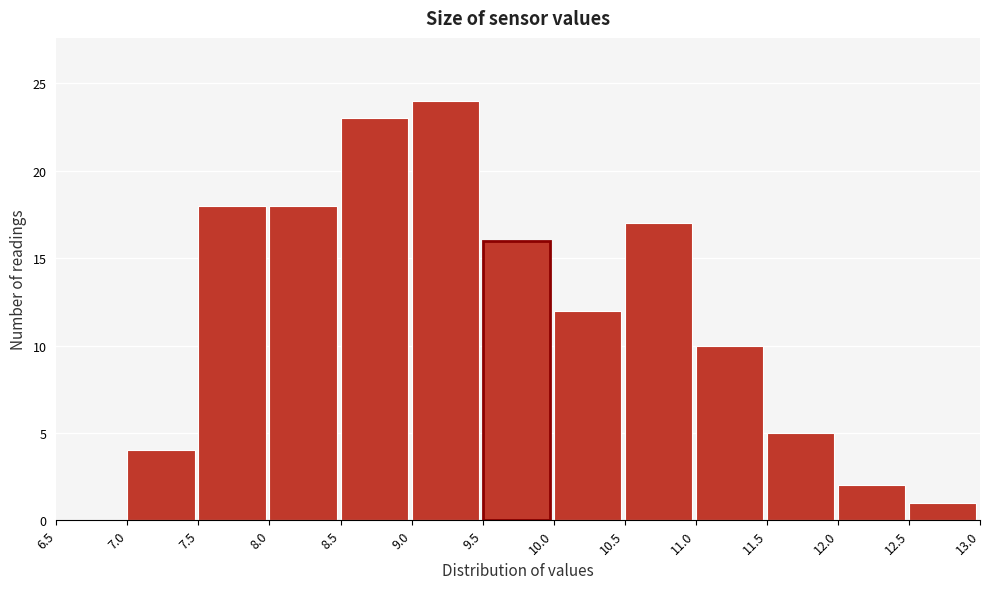

How tall is the bar that spans 9.5 to 10.0 on the x-axis? The values are not printed on the chart, so give them approximately, as read against the axis.

16